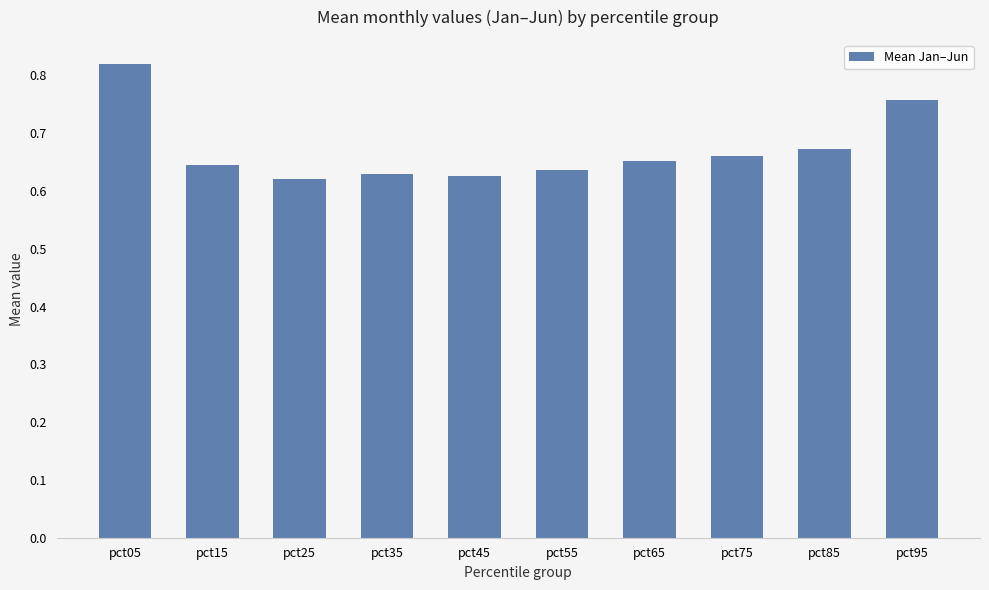

The chart shows a value of 1.3 at pct05. True or false?

False